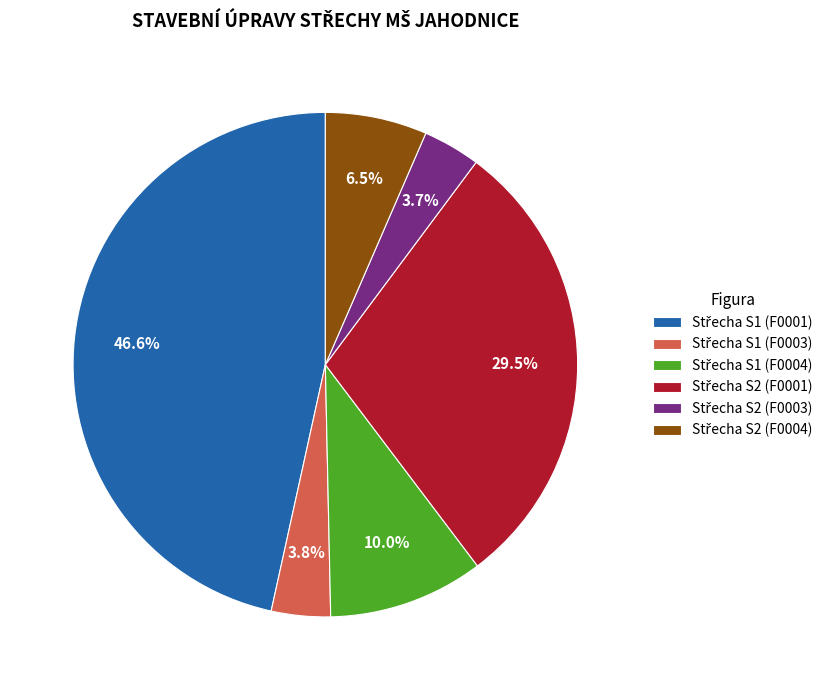

How many segments does this pie chart have?

6